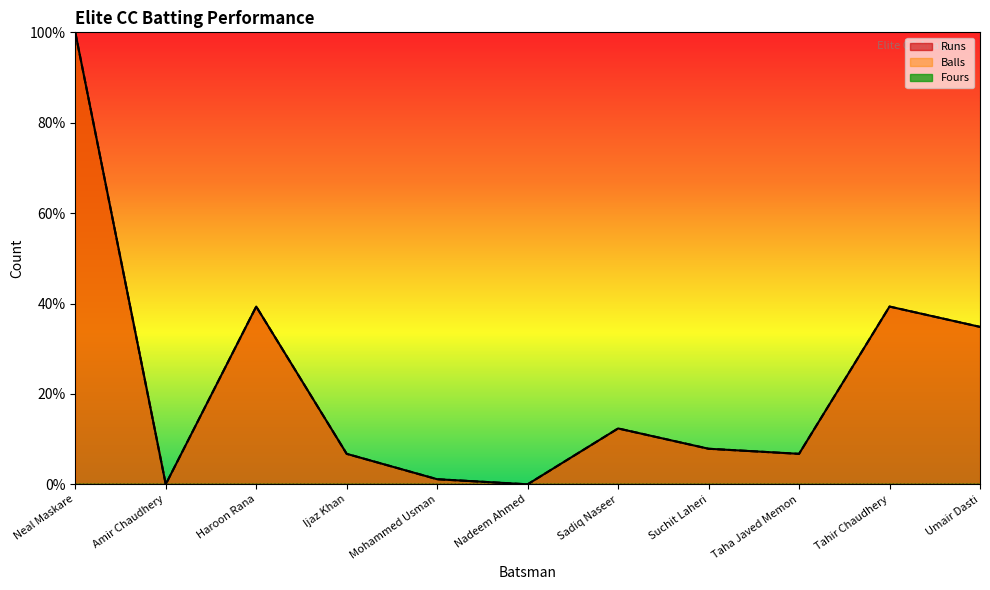

What is the total value across all series at Taha Javed Memon?

13.5